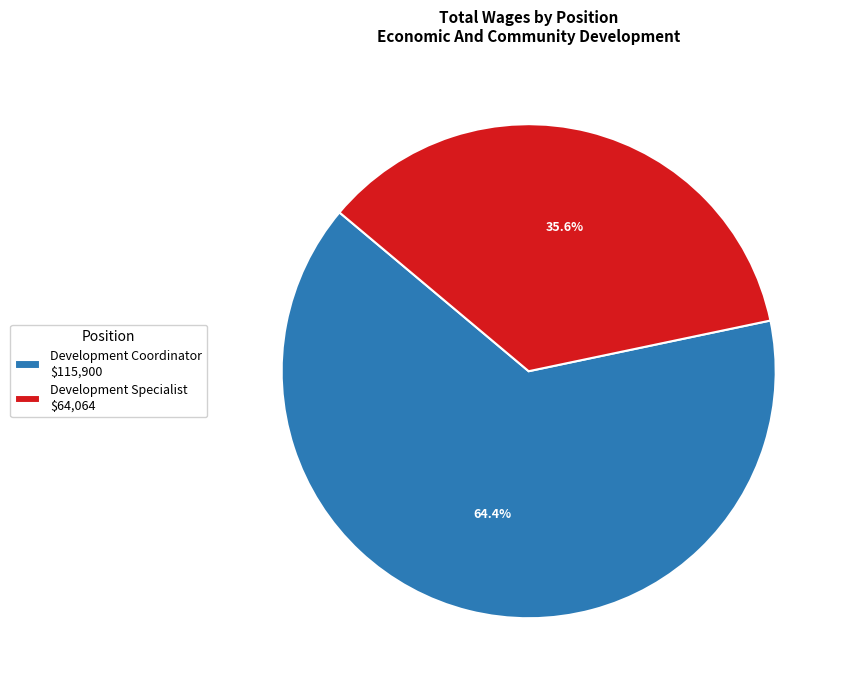

What percentage is the Development Coordinator slice, to the nearest percent?

64%